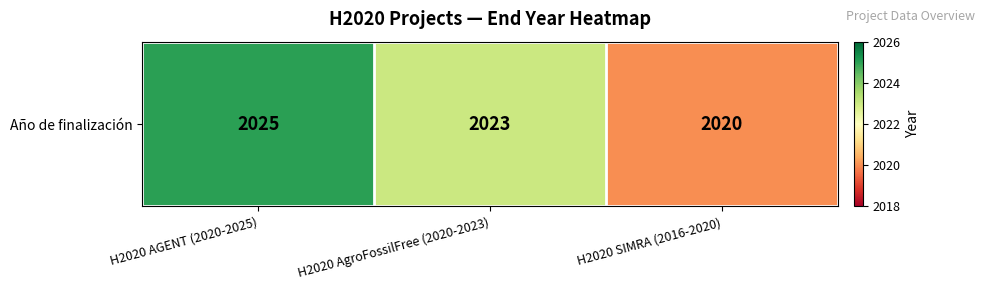

What is the smallest value displayed?

2020